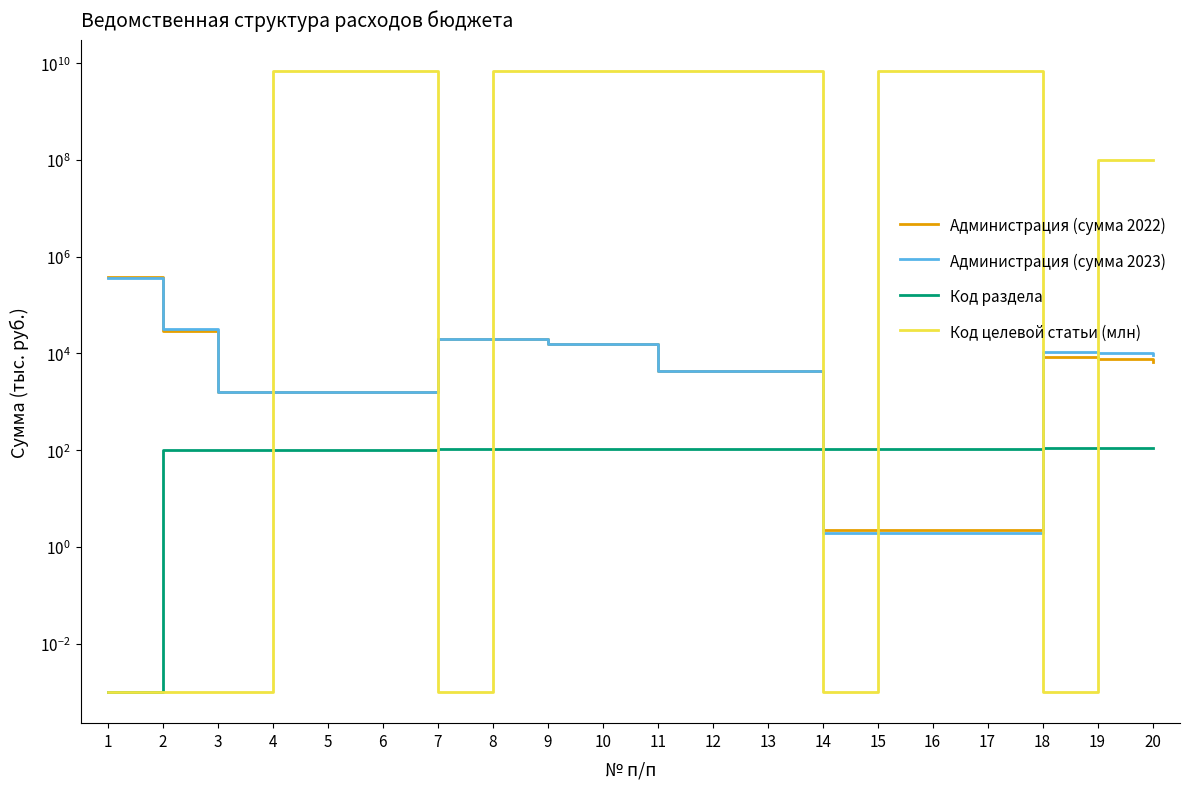

True or false: Код целевой статьи (млн) and Код раздела cross at least once.

True